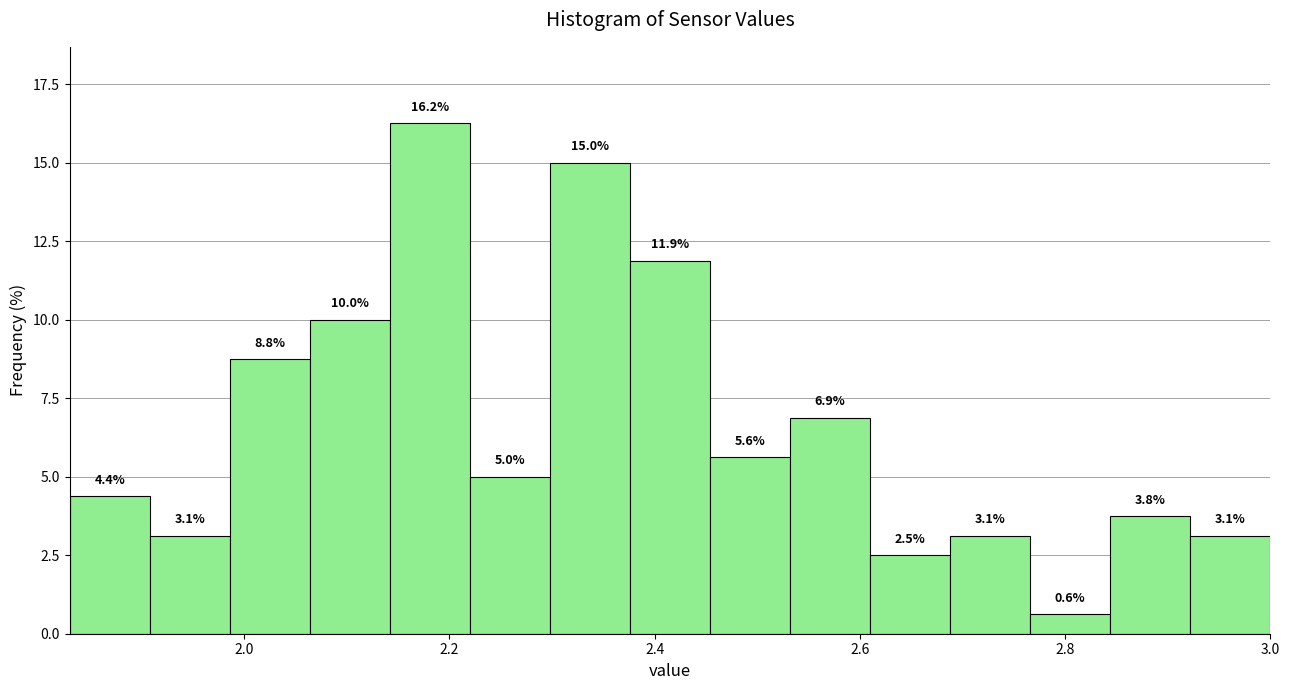

Read against the x-axis, roughly where is the centre of the tallest bar?

2.18